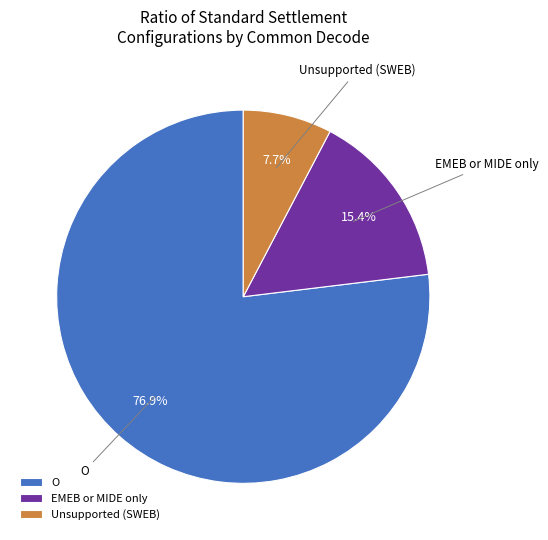

Which slice is the largest?

O